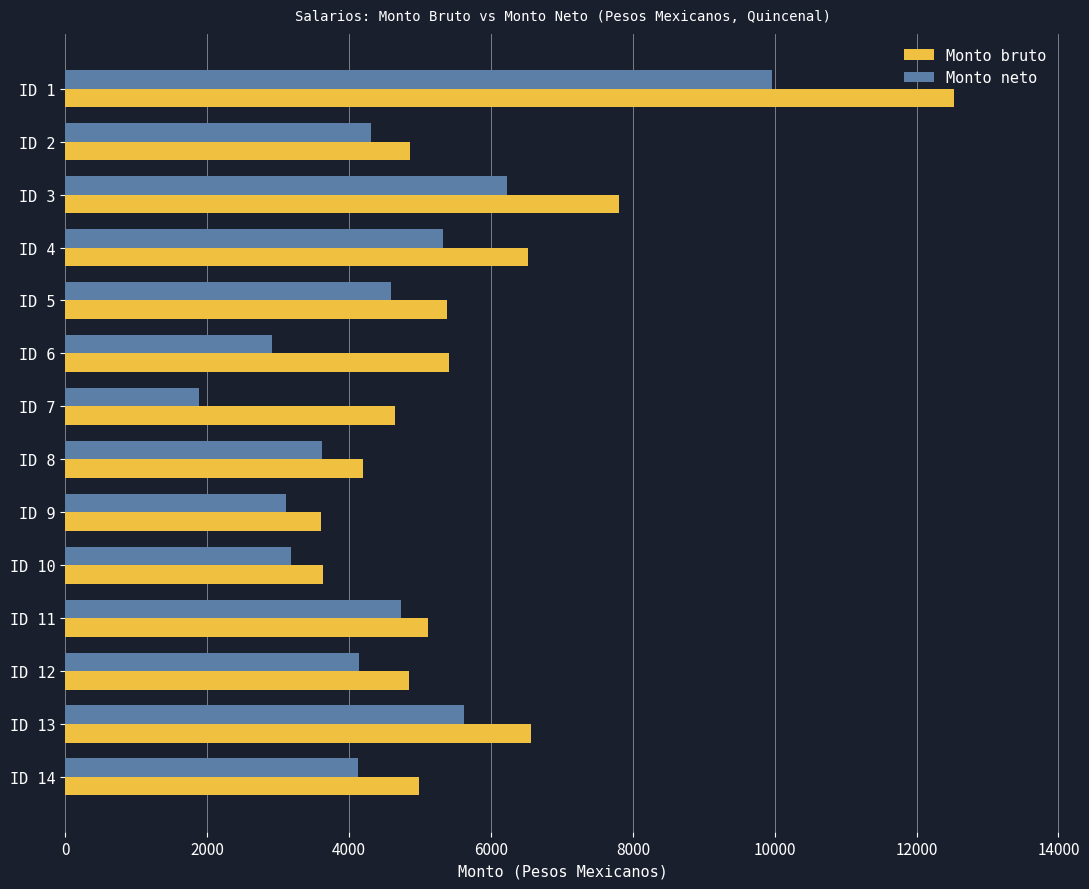

What are all the series names shown in the legend?

Monto bruto, Monto neto